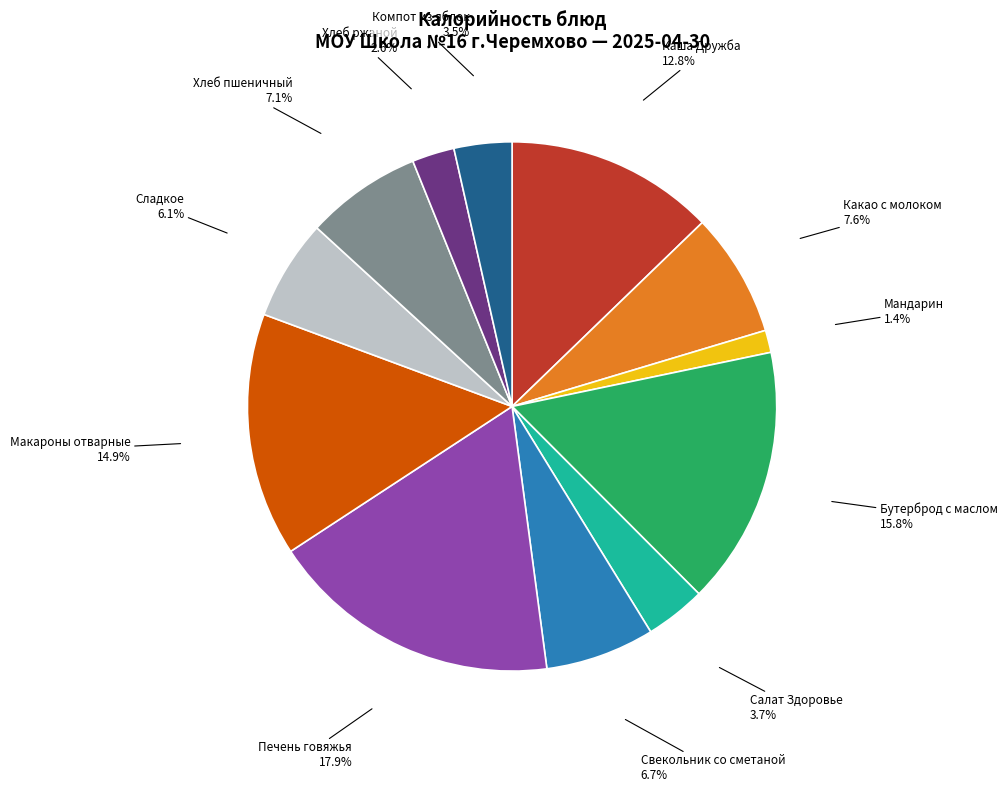

Is the sum of Бутерброд с маслом and Салат Здоровье greater than half?

No